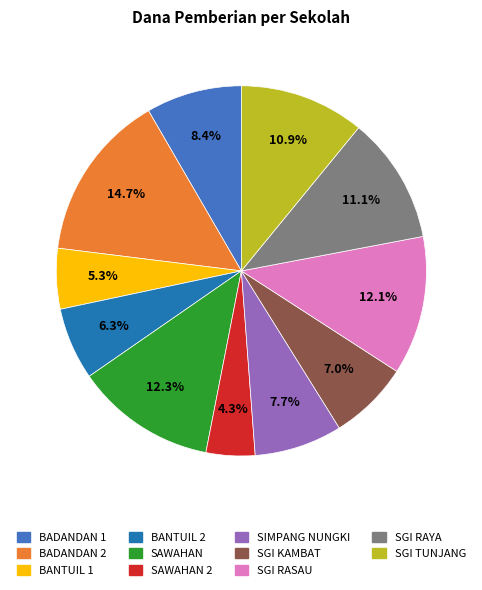

Does any single category account for the majority?

No